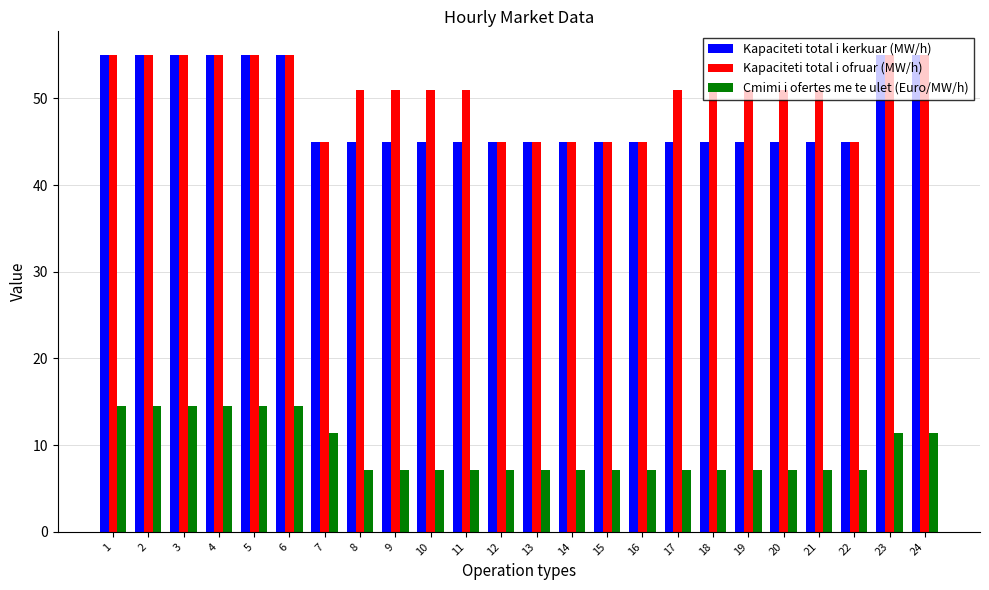

How many bars are there in total?

72